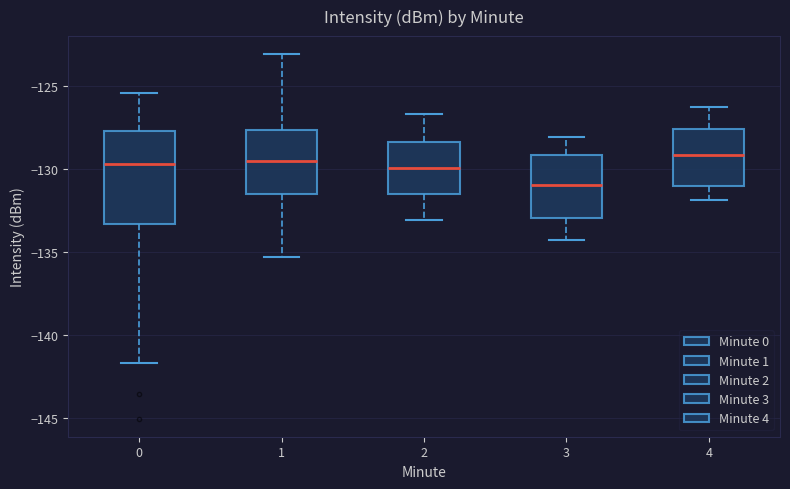

Comparing the boxes themselves (not the whiskers), which one is the tallest?

0